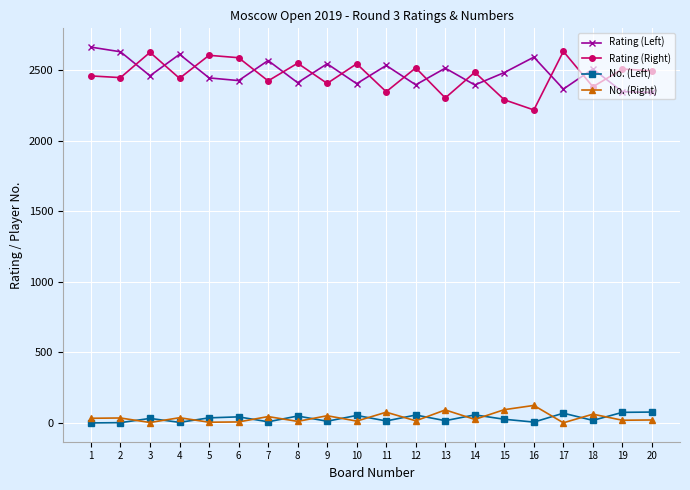

What is the average value of the Rating (Right) series?

2463